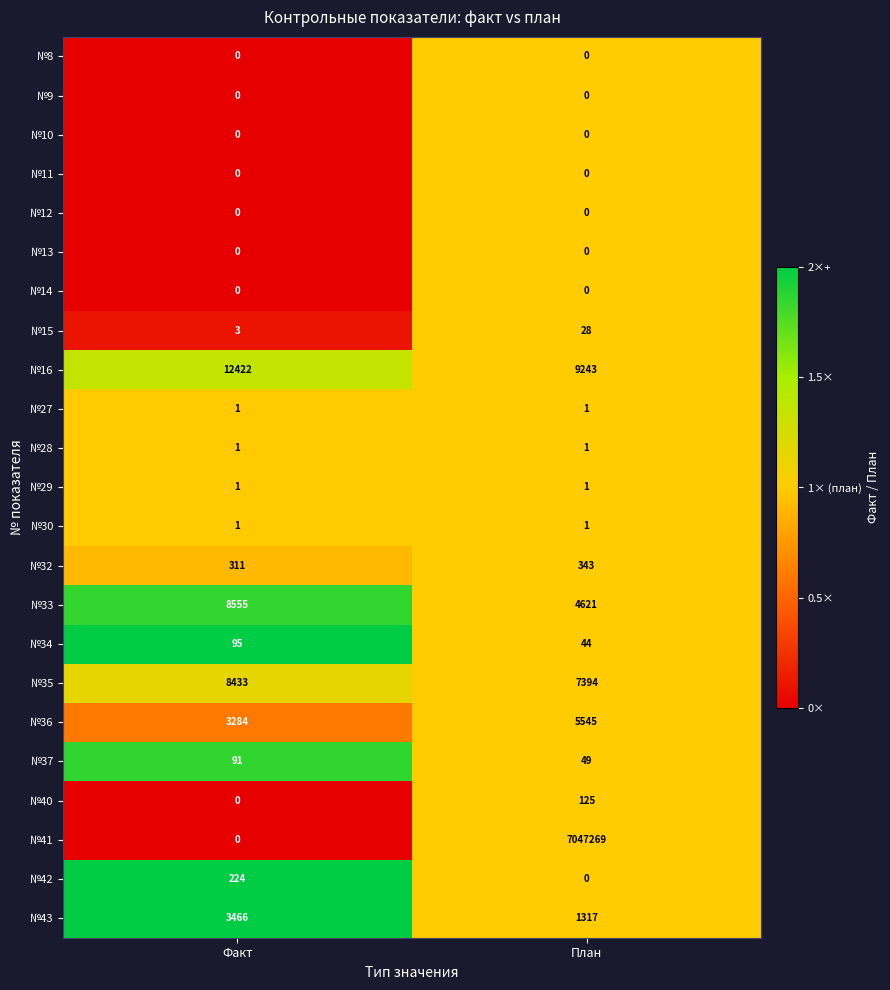

What is the sum of all №32 values?

654